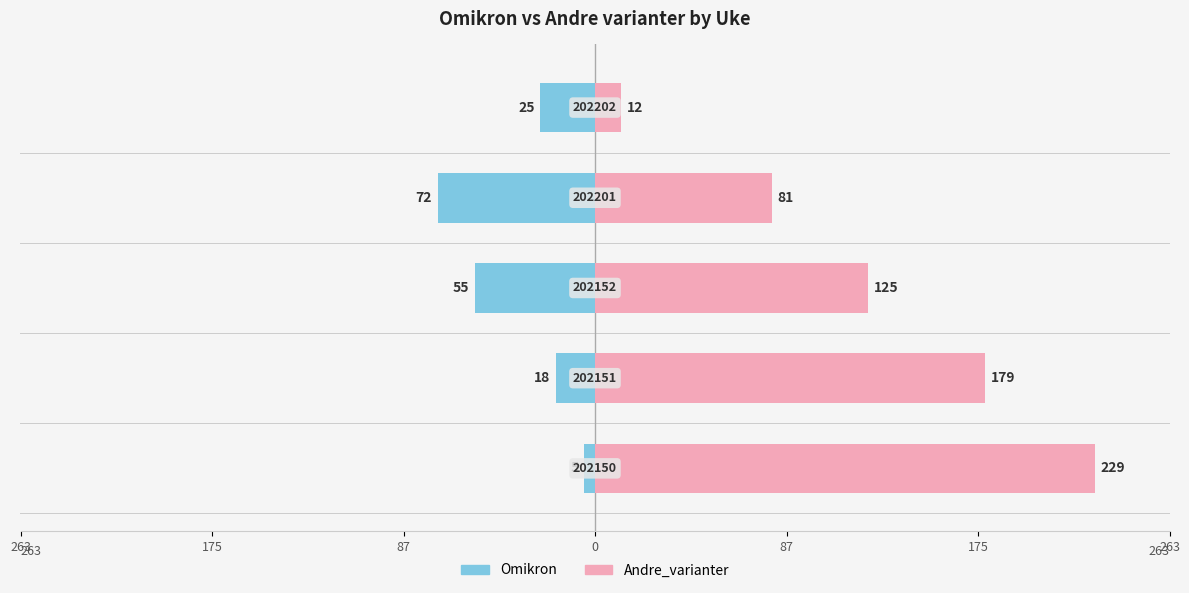

Reading left to right, extract all data points from this chart.

Omikron: 263=-5	175=-18	87=-55	0=-72	87=-25
Andre_varianter: 263=229	175=179	87=125	0=81	87=12